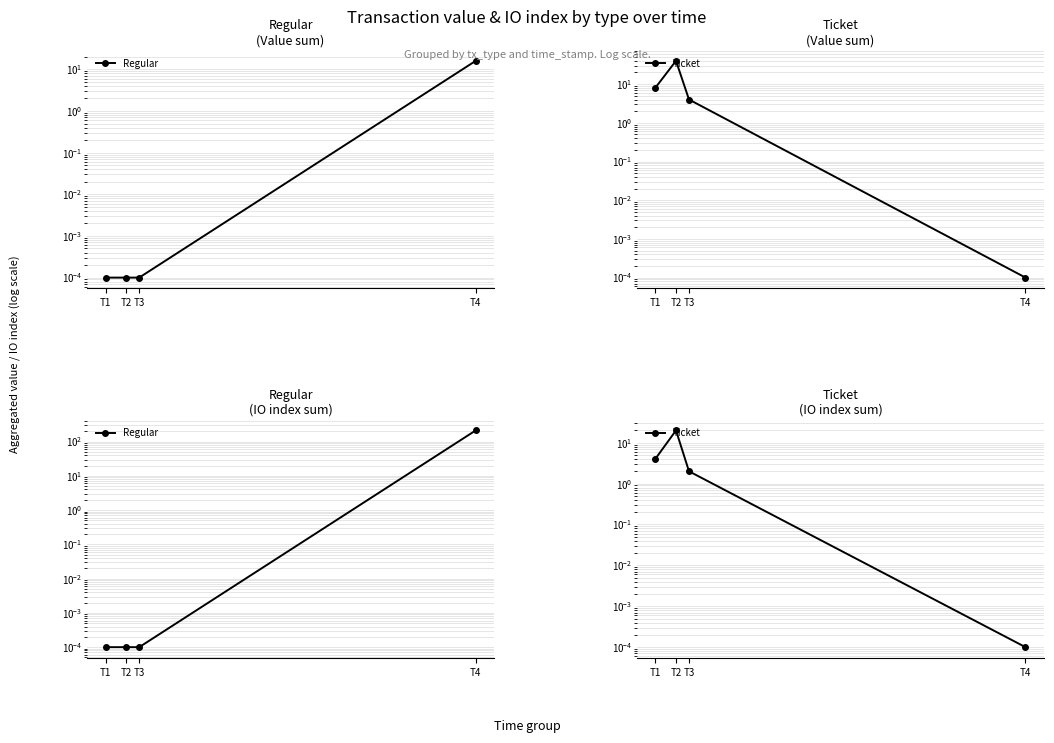

Is the value of Ticket at T4 greater than the value of Regular at T3?

No